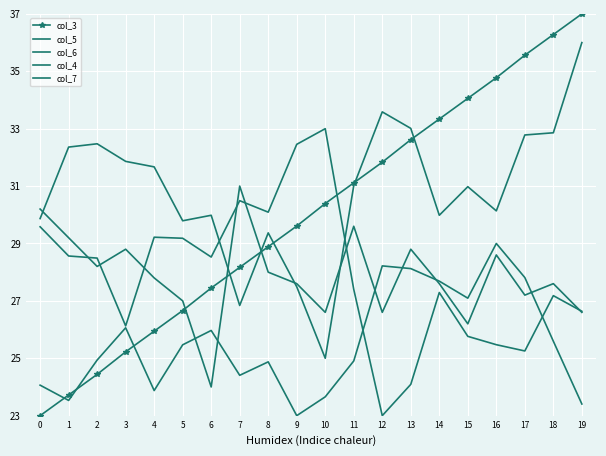

What is the difference between the col_3 values at 16 and 9?

5.2